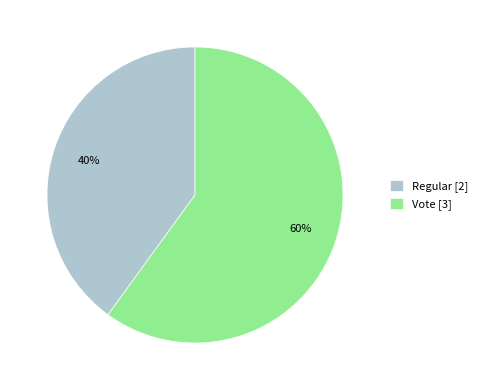

Rank the categories by value from highest to lowest.

Vote, Regular